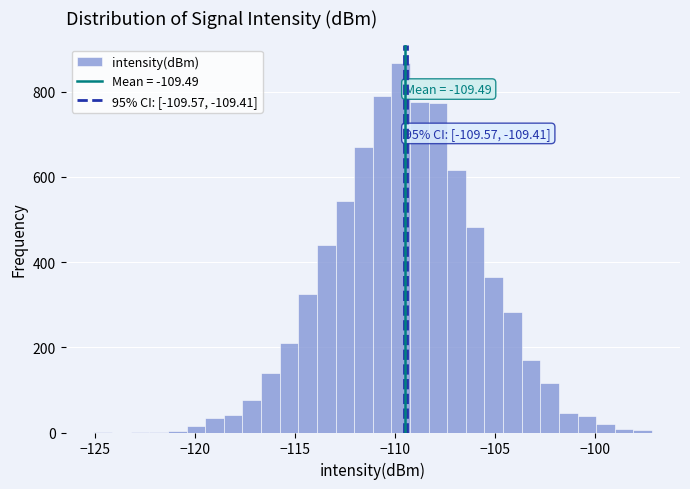

Read against the x-axis, roughly where is the centre of the tallest bar?

-109.5